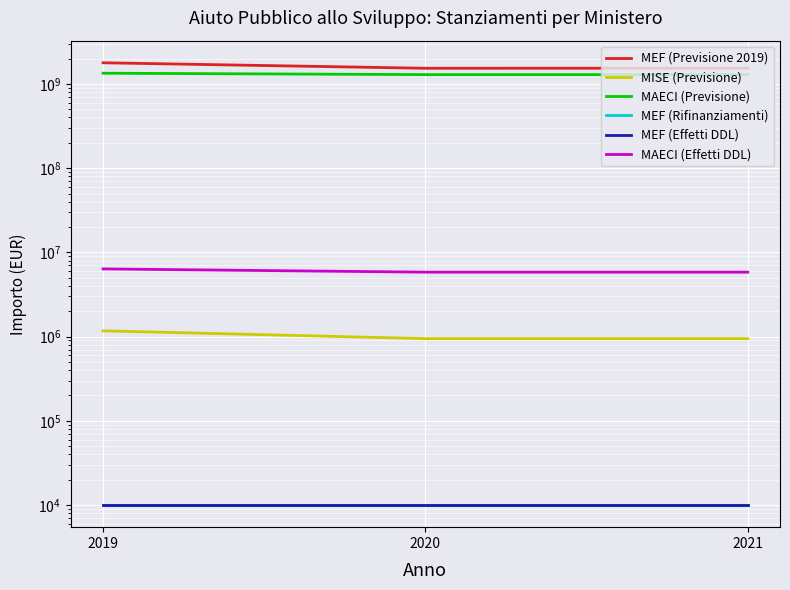

What is the lowest value of the MEF (Previsione 2019) series?

1535094613.7